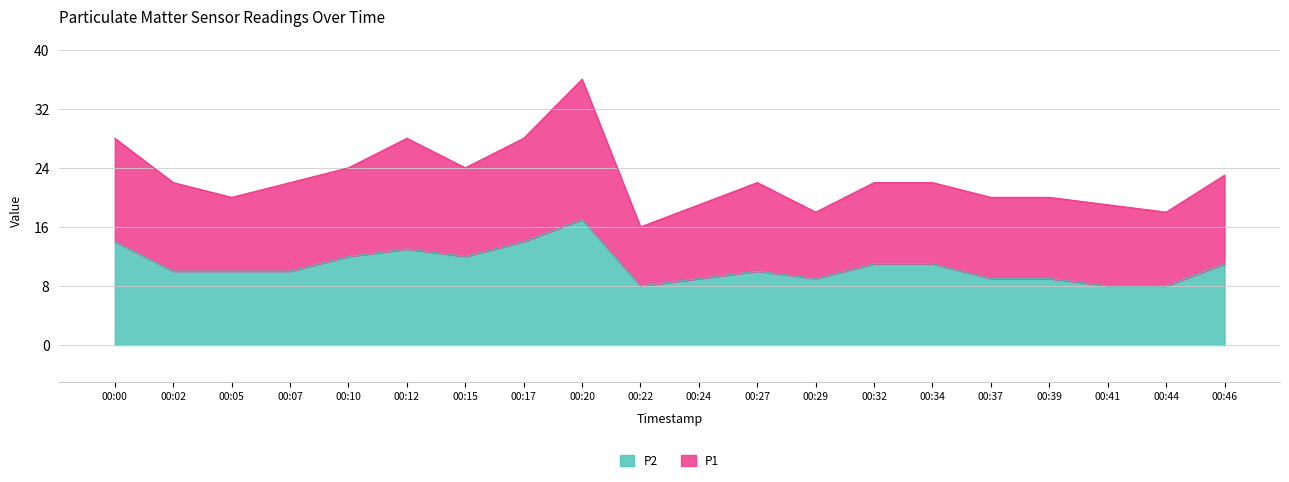

Is it true that the value at 00:34 is 11?

True